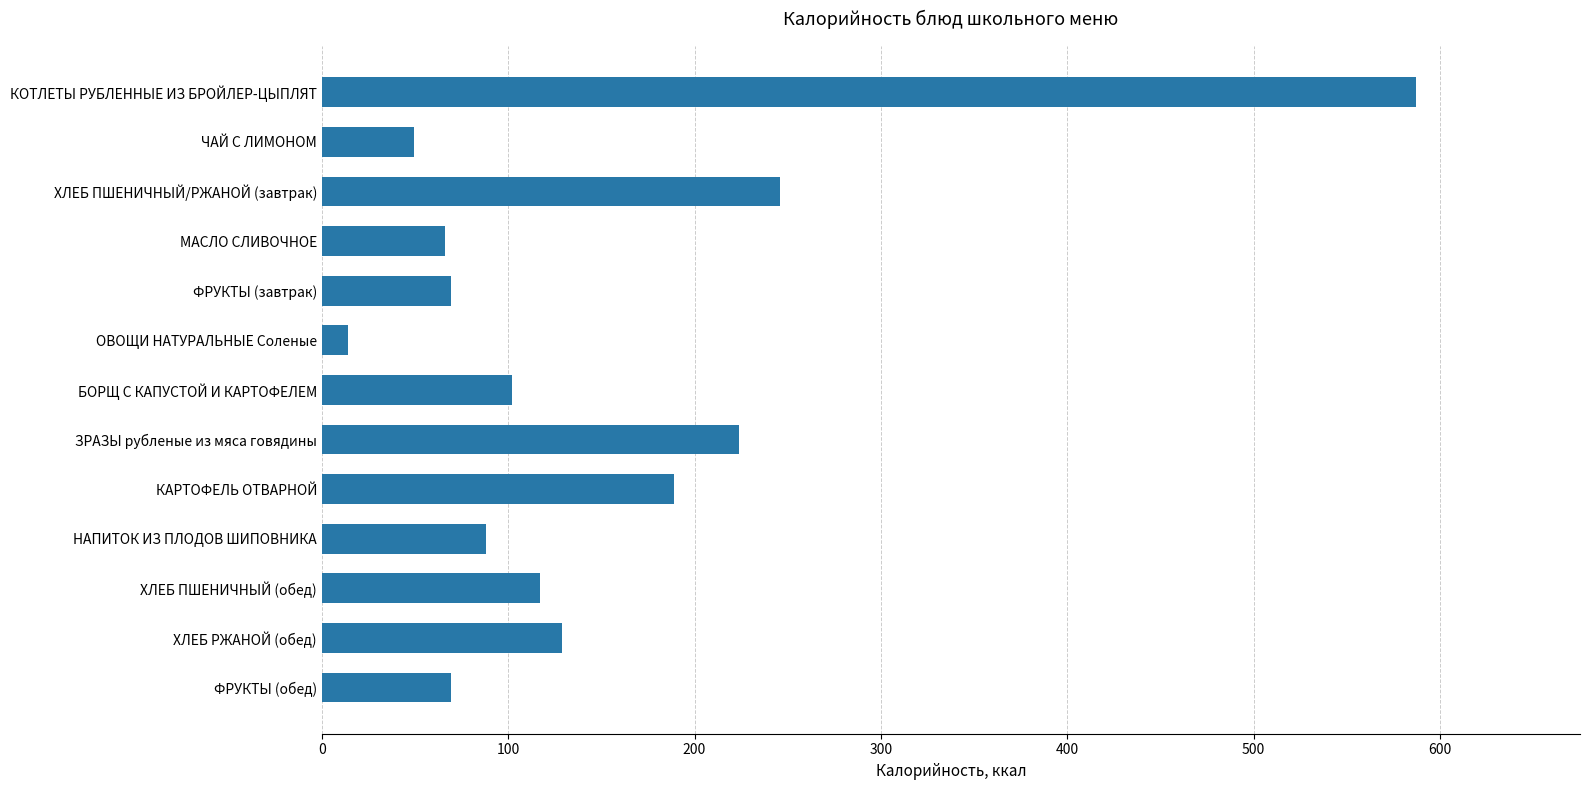

What is the difference between the values at ХЛЕБ ПШЕНИЧНЫЙ/РЖАНОЙ (завтрак) and ЗРАЗЫ рубленые из мяса говядины?

21.9